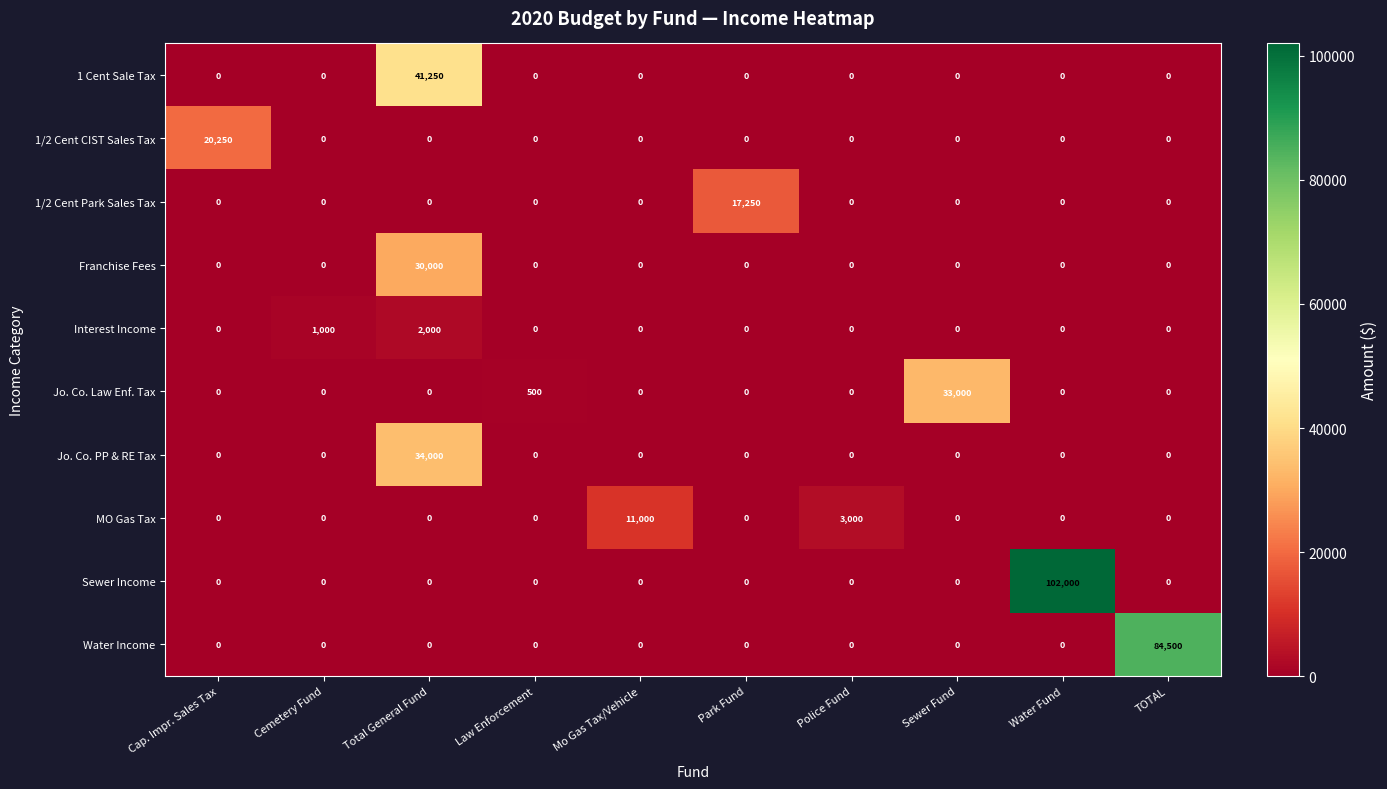

What is the difference between the second highest and minimum values in the Jo. Co. Law Enf. Tax series?

500